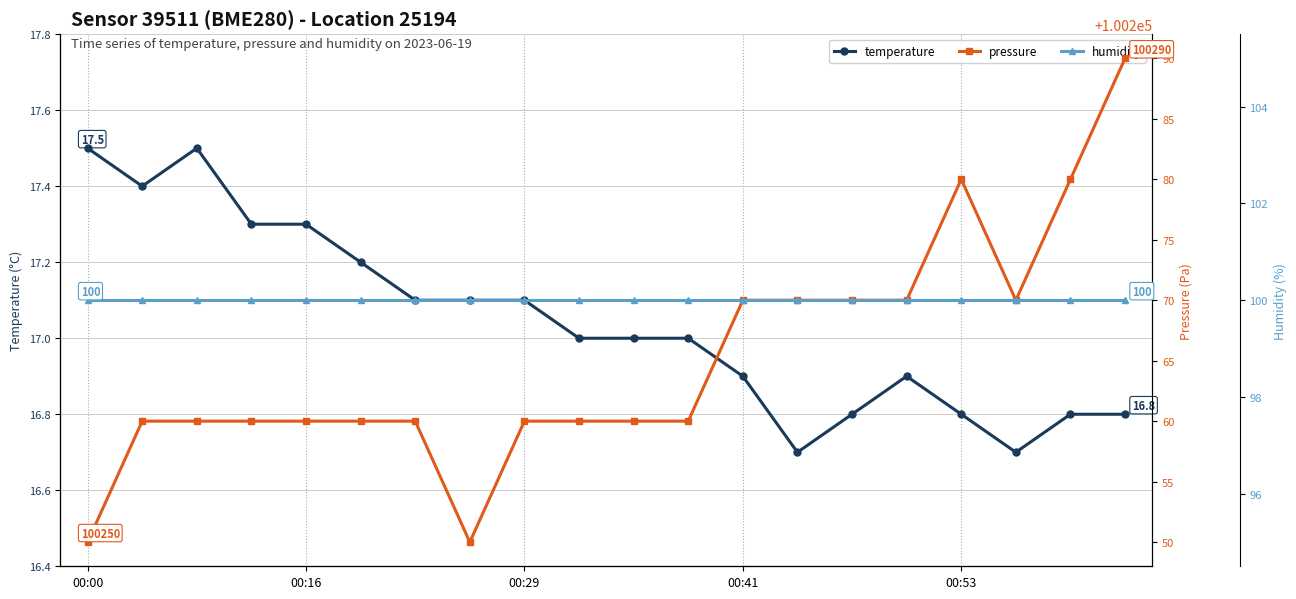

True or false: temperature has a value of 3.7 at 15.

False